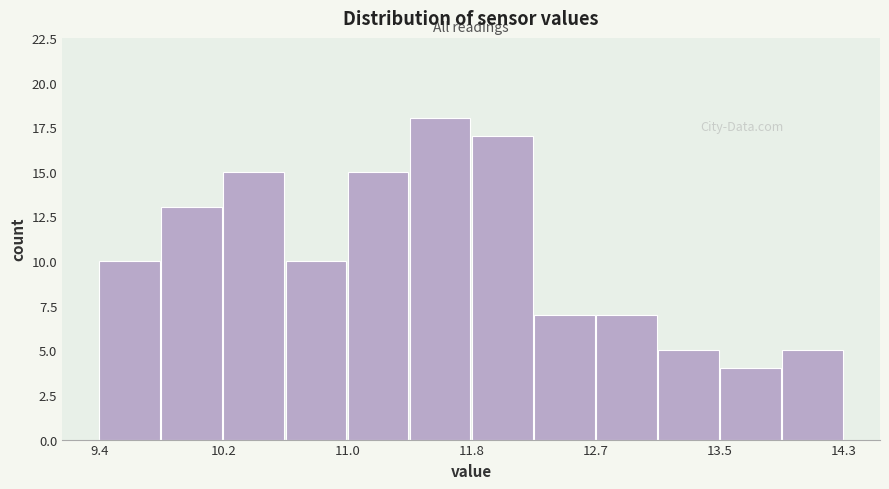

Which range on the x-axis has the tallest bar?

11.43 to 11.84